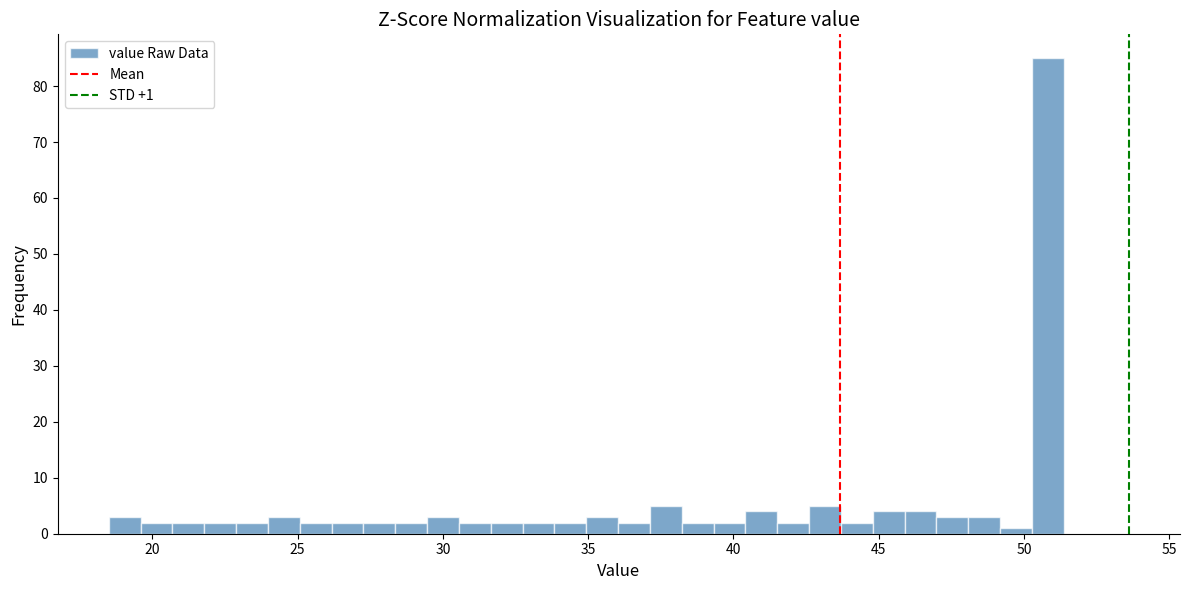

Read against the x-axis, roughly where is the centre of the tallest bar?

51.0